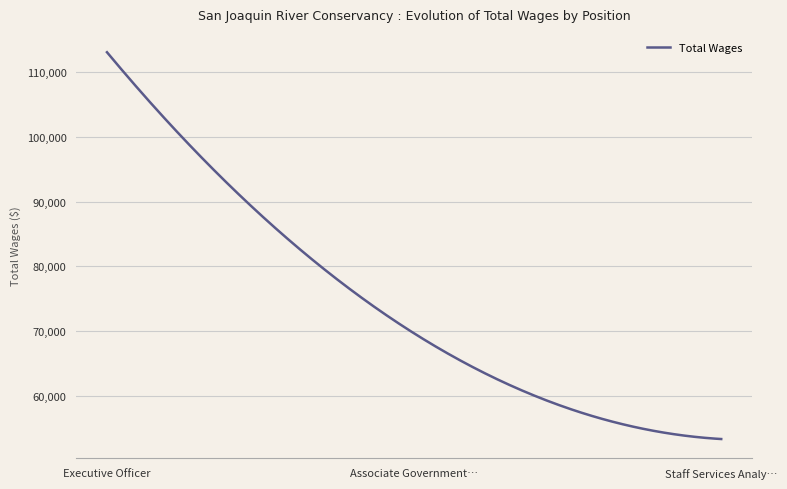

What is the maximum value shown in the chart?

113089.1